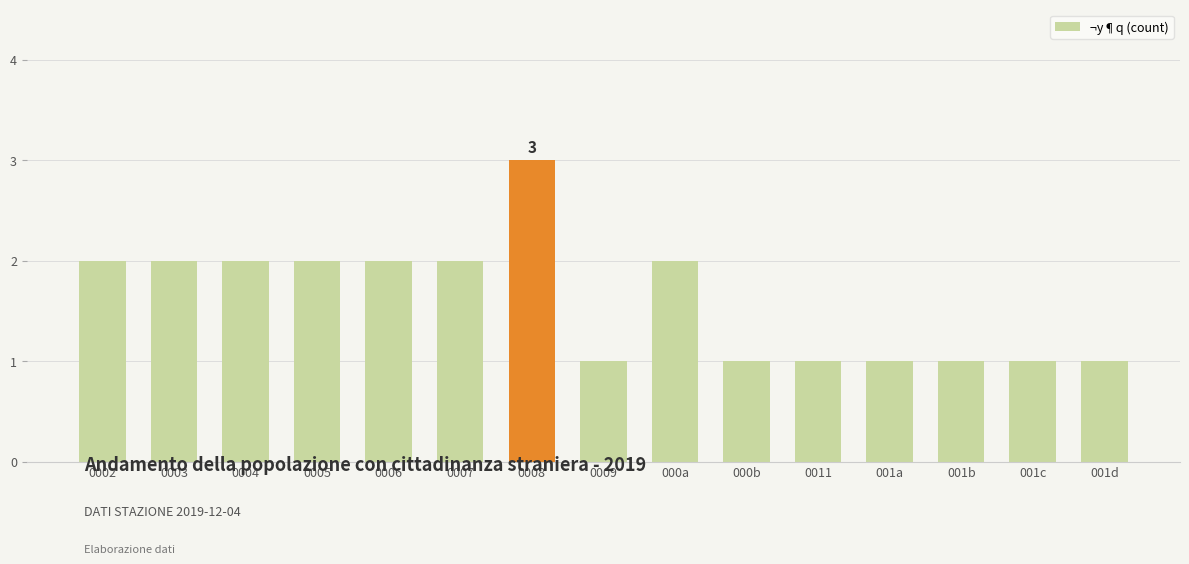

True or false: the data shows 1 at 0009.

True